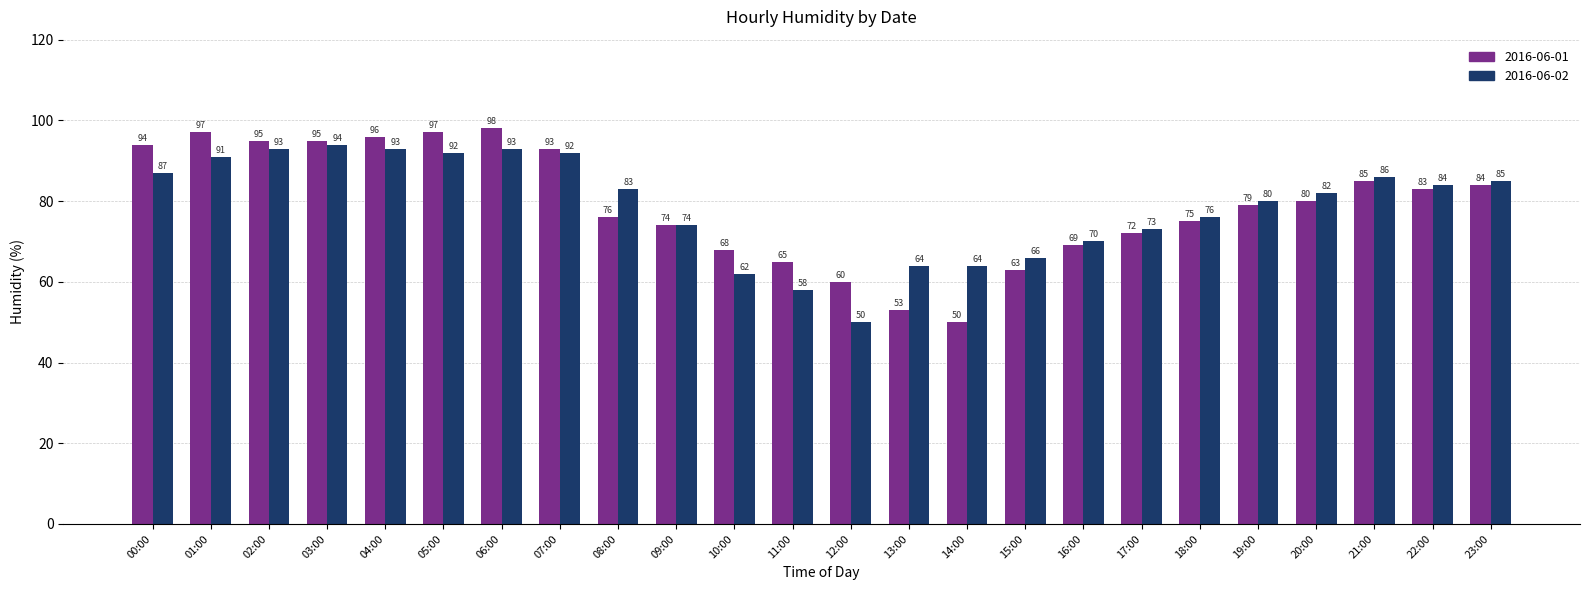

What is the average value of the 2016-06-02 series?

79